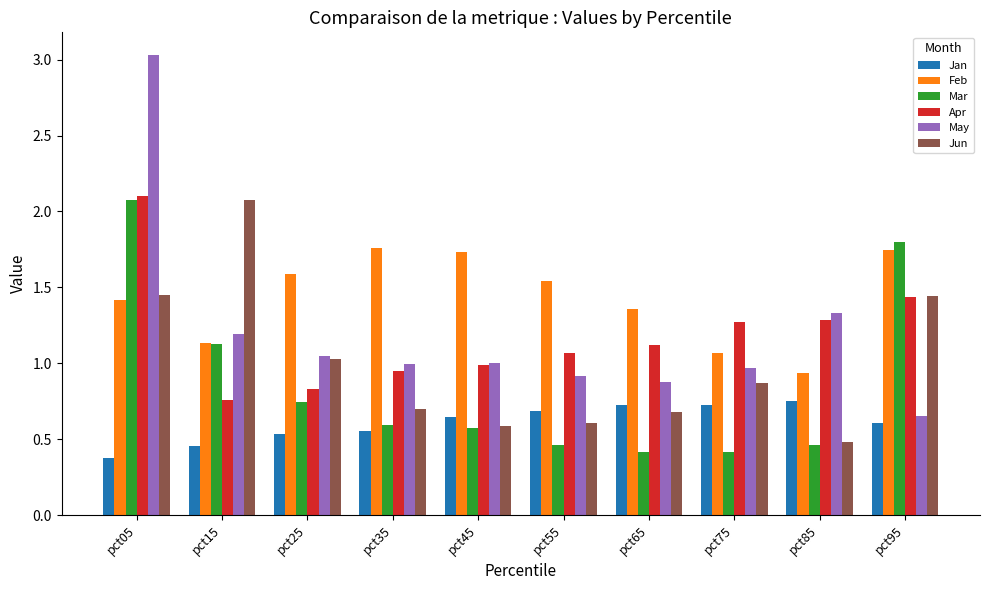

True or false: Mar has a value of 0.4 at pct15.

False